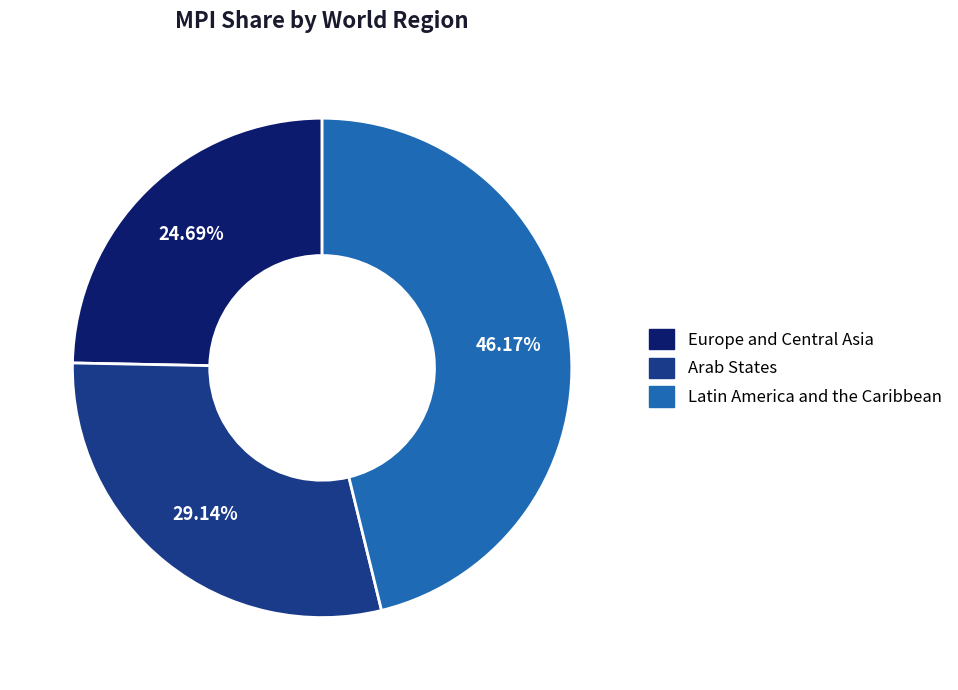

Is there any slice that represents more than half of the pie?

No